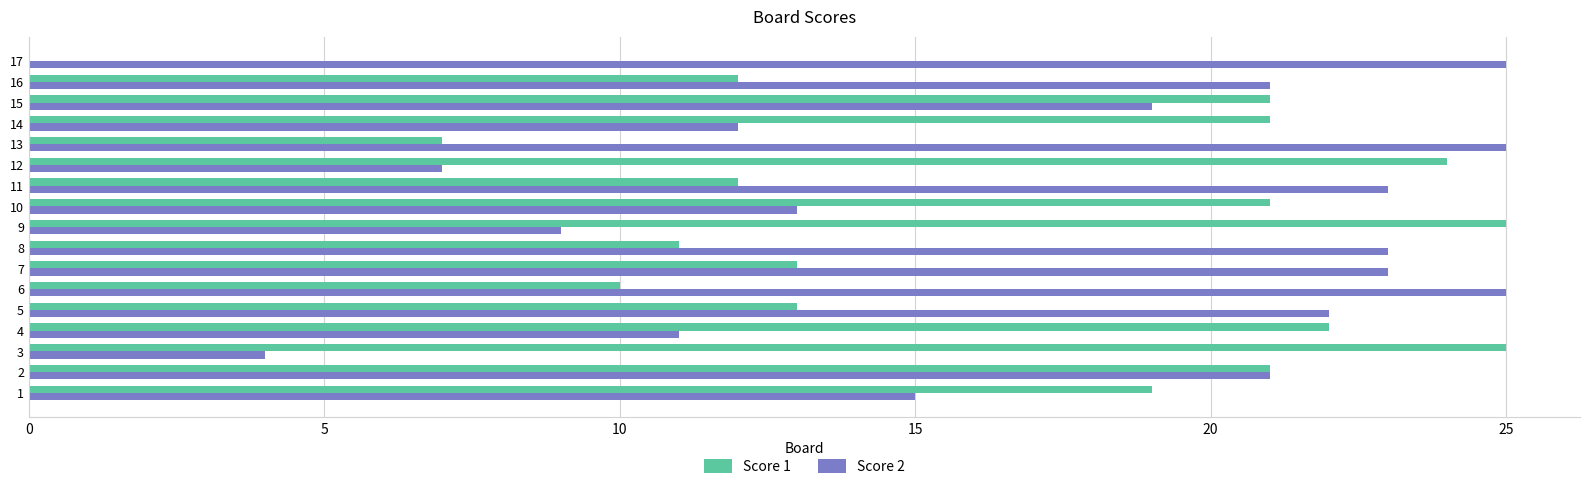

What is the highest value of the Score 2 series?

25